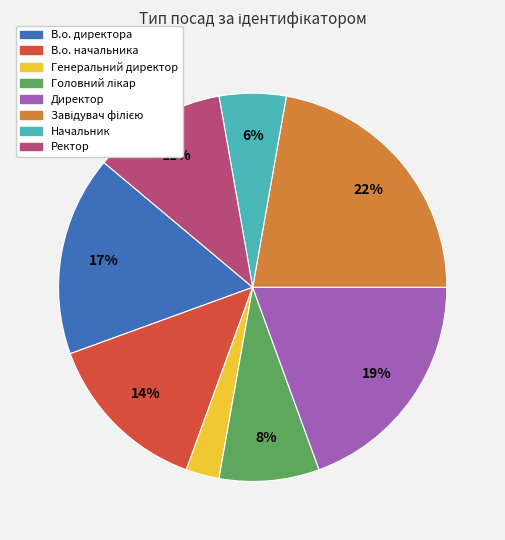

To the nearest percent, what percentage of the pie is В.о. директора?

17%